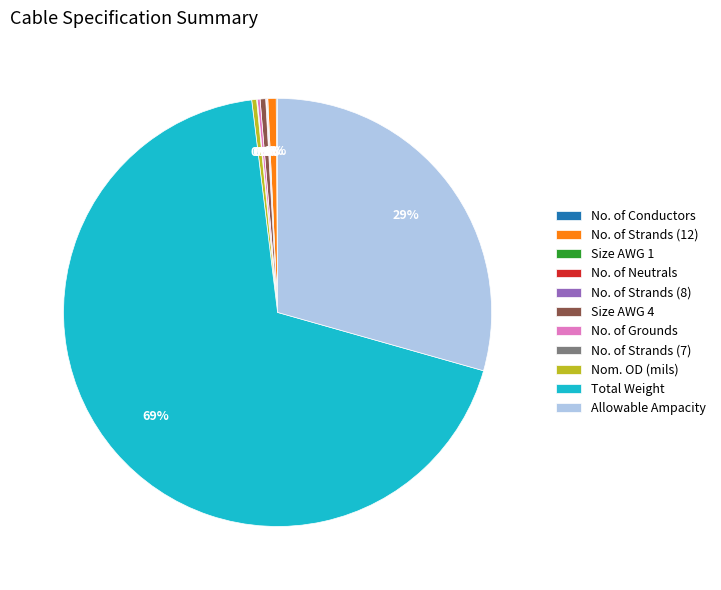

What is the largest slice in the pie chart?

Total Weight